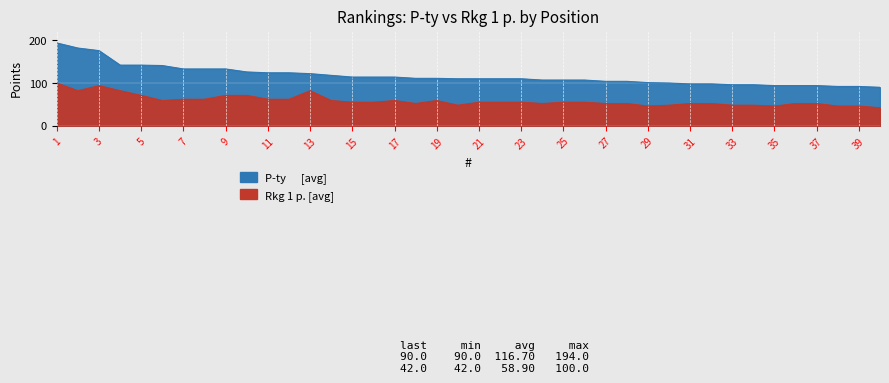

What is the spread (max minus min) of values at 7?

71